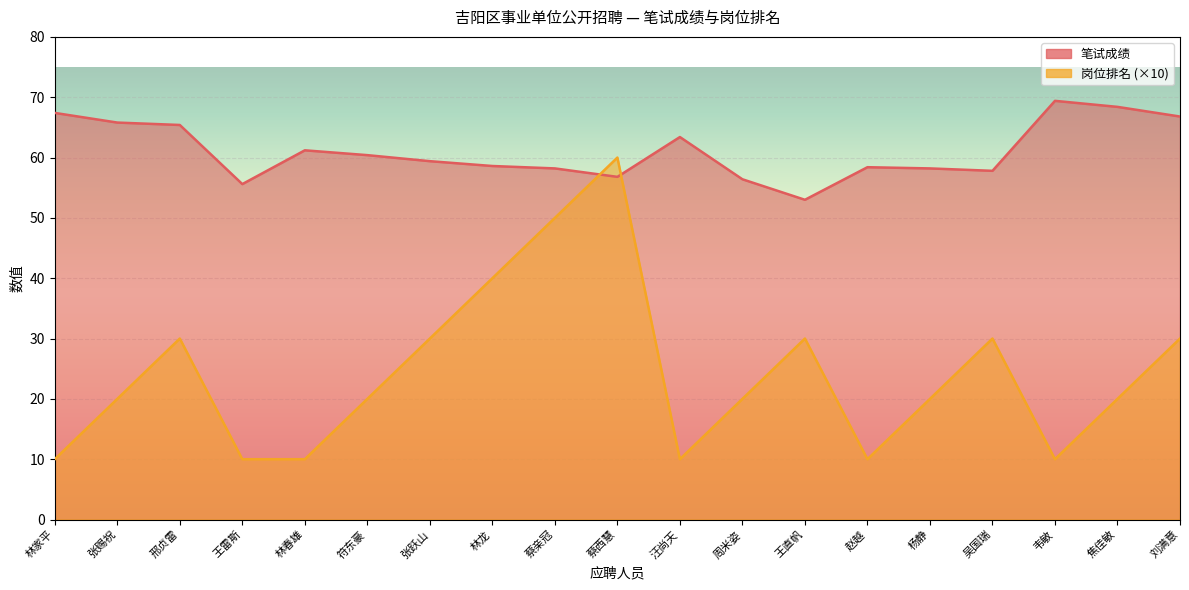

What is the lowest value of the 笔试成绩 series?

53.0